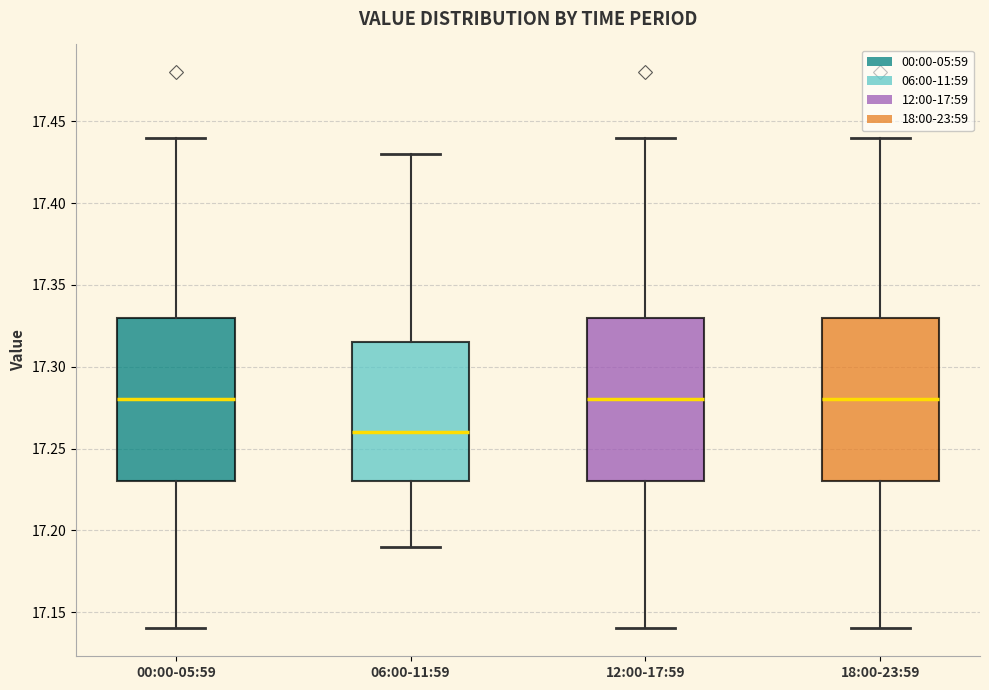

Reading left to right, transcribe this box plot: for each box, give where its median line is, the range the box spans, and where its two whiskers end, as read against the y-axis. The values are not printed on the chart, so give them approximately, as read against the axis.

00:00-05:59: median 17.280, box 17.230 to 17.330, whiskers 17.140 to 17.440
06:00-11:59: median 17.260, box 17.230 to 17.315, whiskers 17.190 to 17.430
12:00-17:59: median 17.280, box 17.230 to 17.330, whiskers 17.140 to 17.440
18:00-23:59: median 17.280, box 17.230 to 17.330, whiskers 17.140 to 17.440